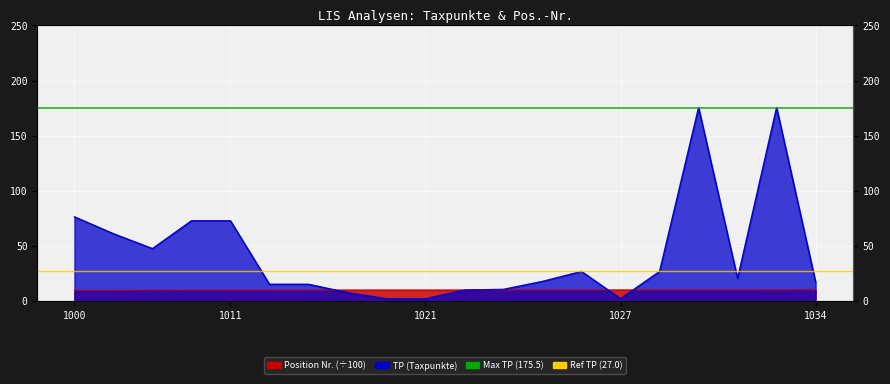

Is it true that Max TP (175.5) equals 175.5 at 1000?

True